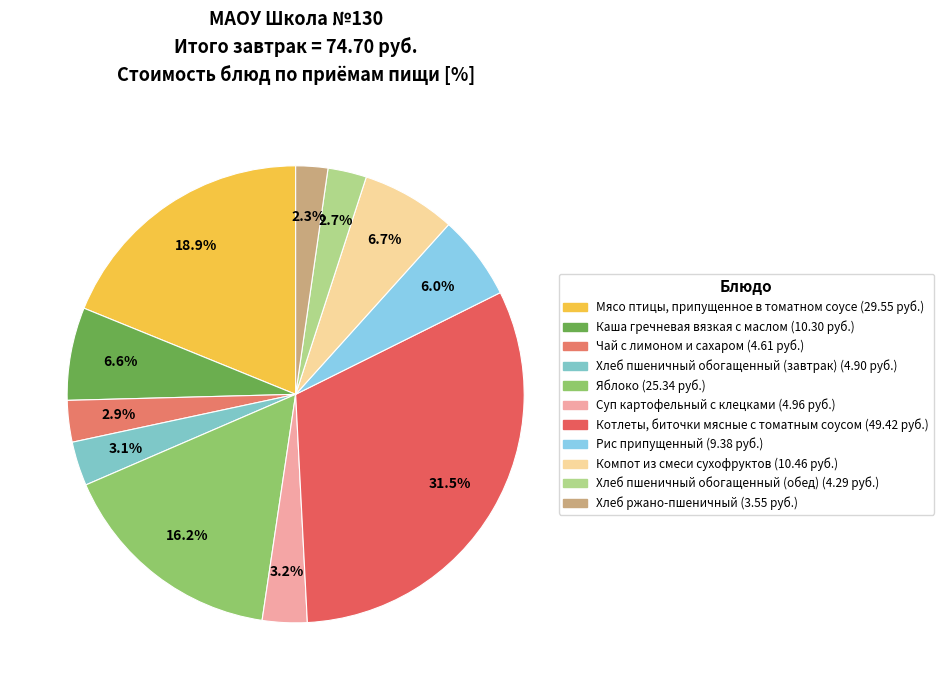

What percentage do Рис припущенный and Хлеб пшеничный обогащенный (завтрак) together represent?

9.1%